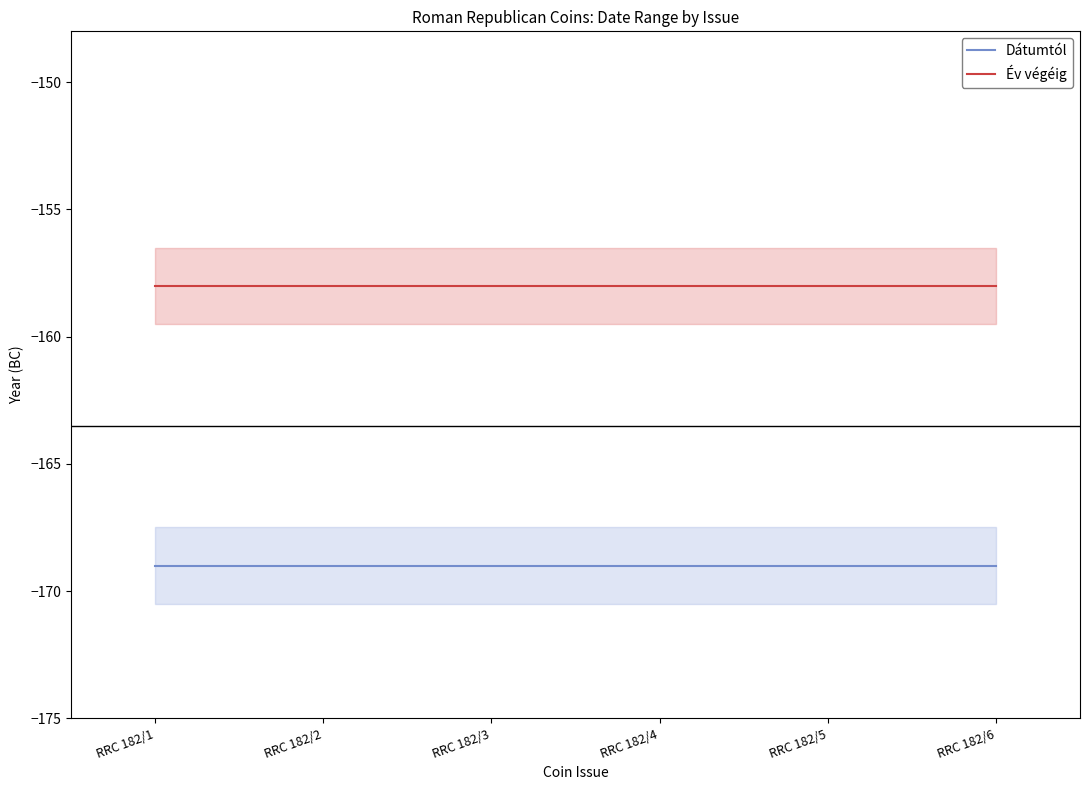

What is the value of the Dátumtól point at the 1st from the left?

-169